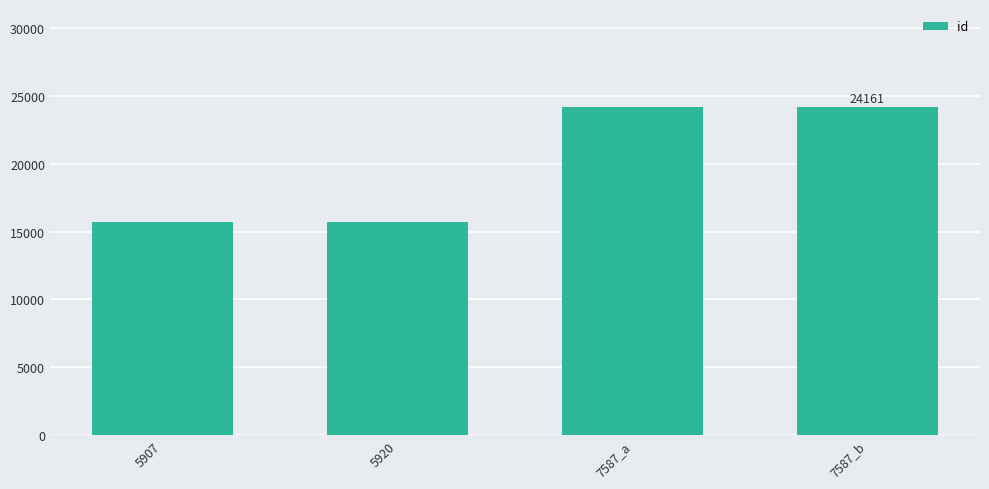

Read the value at 7587_a, to the nearest 10.

24160